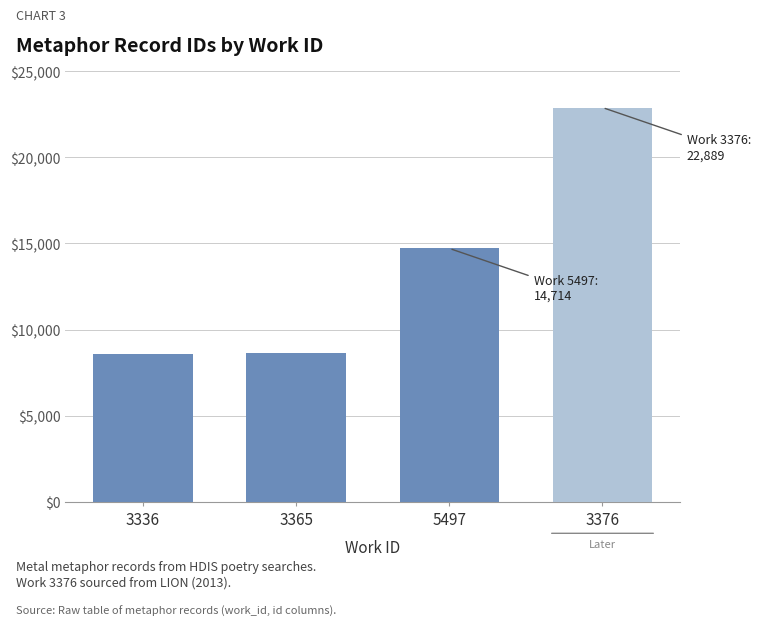

What is the value of the 3rd bar from the left?

14714